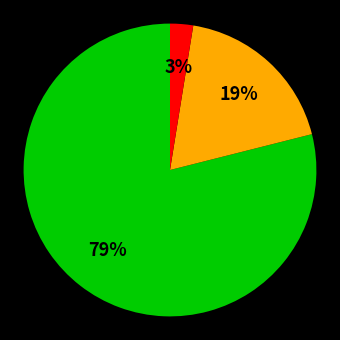

Does any single category account for the majority?

Yes